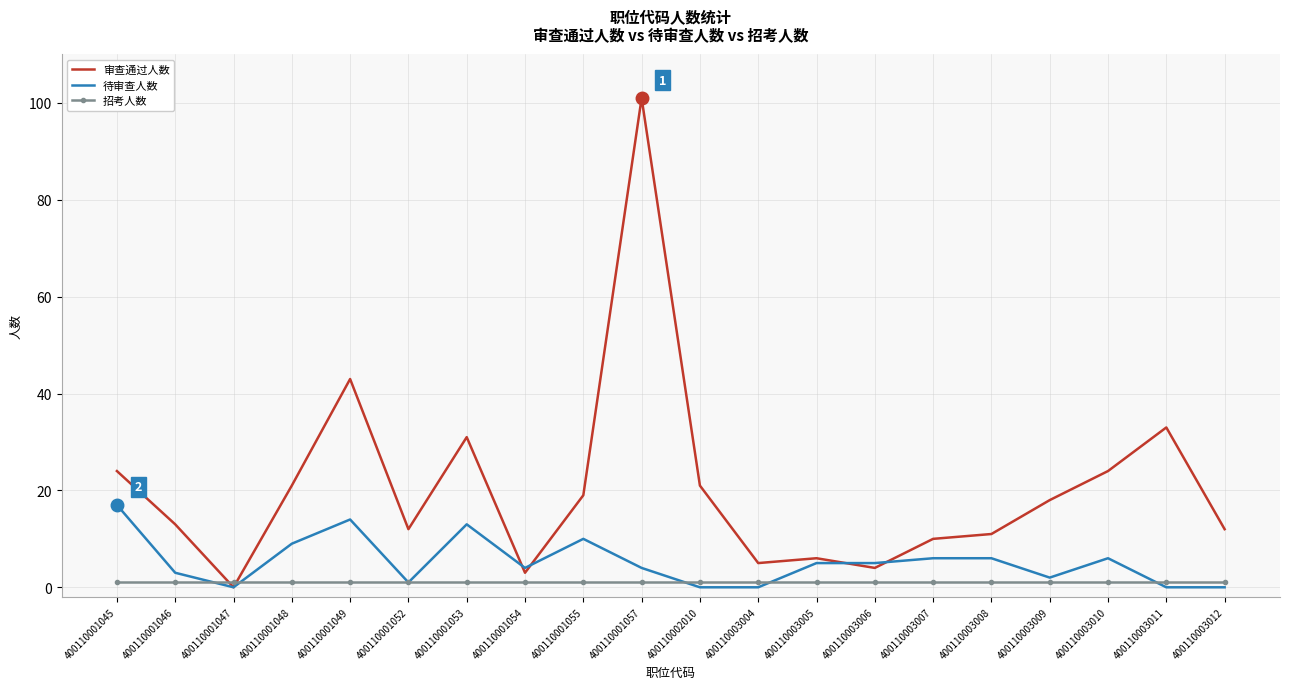

List the series in order of their overall mean, highest first.

审查通过人数, 待审查人数, 招考人数